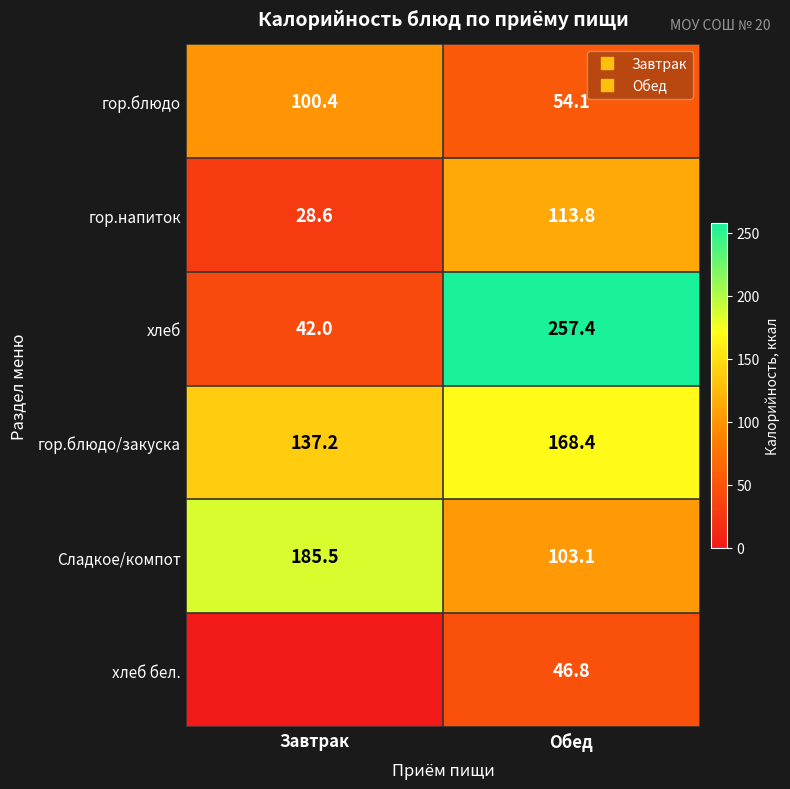

Rank the series at Обед from lowest to highest value.

хлеб бел., гор.блюдо, Сладкое/компот, гор.напиток, гор.блюдо/закуска, хлеб